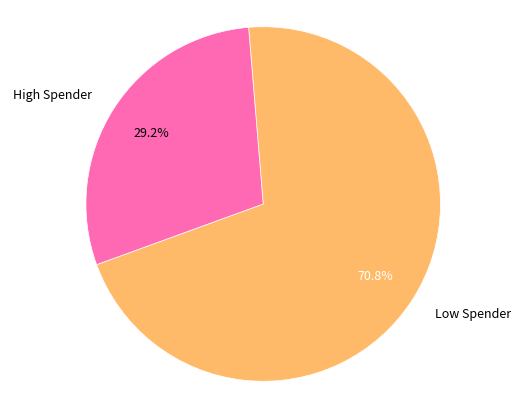

Is there any slice that represents more than half of the pie?

Yes